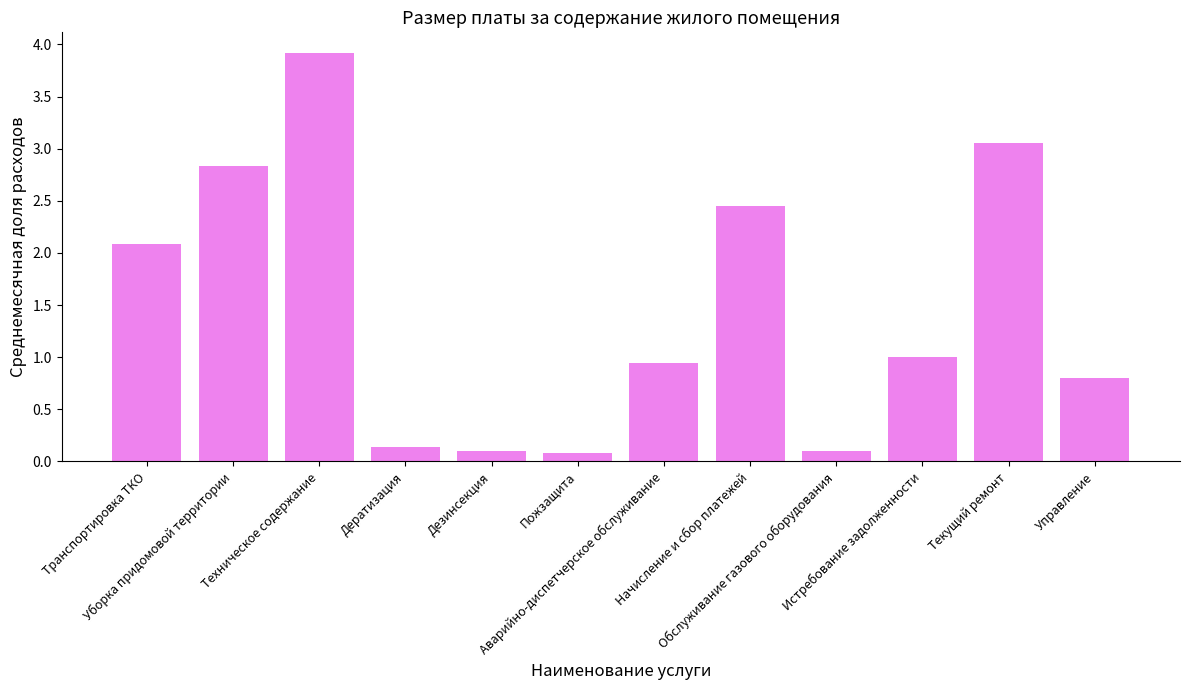

What is the average value?

1.5